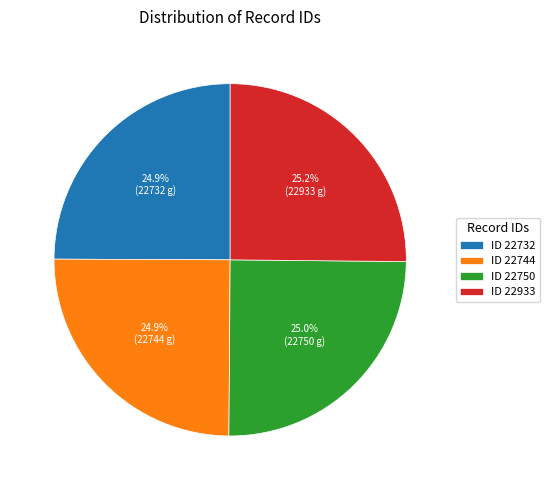

Is there any slice that represents more than half of the pie?

No